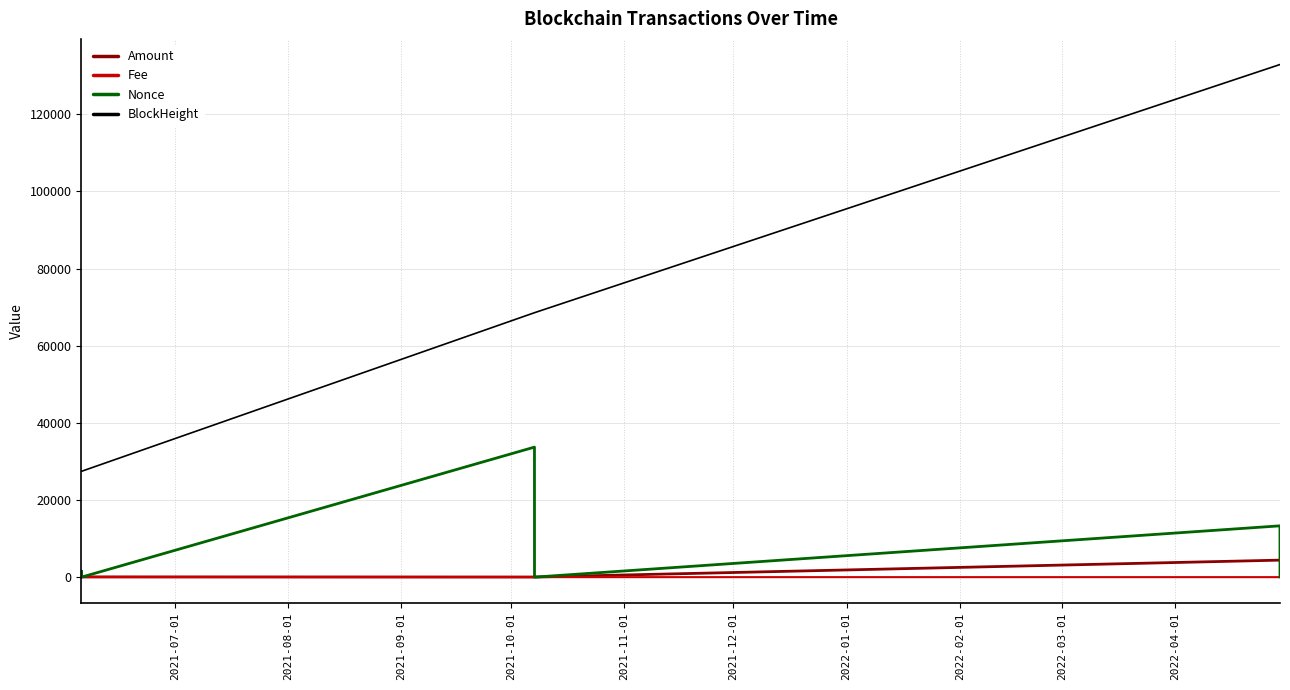

True or false: BlockHeight has more than 2 interior local peaks.

False